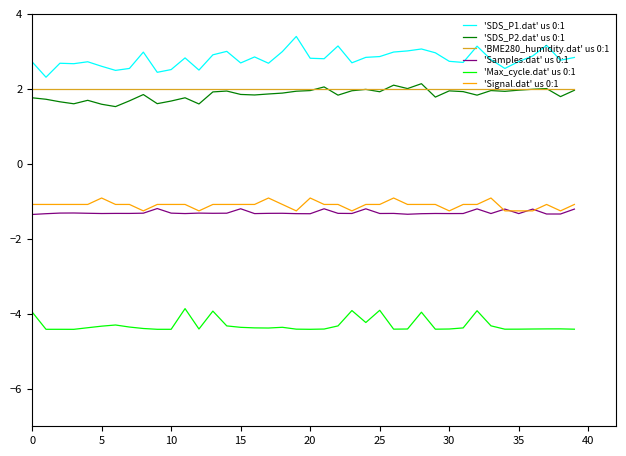

Count the number of categories in the chart.

40